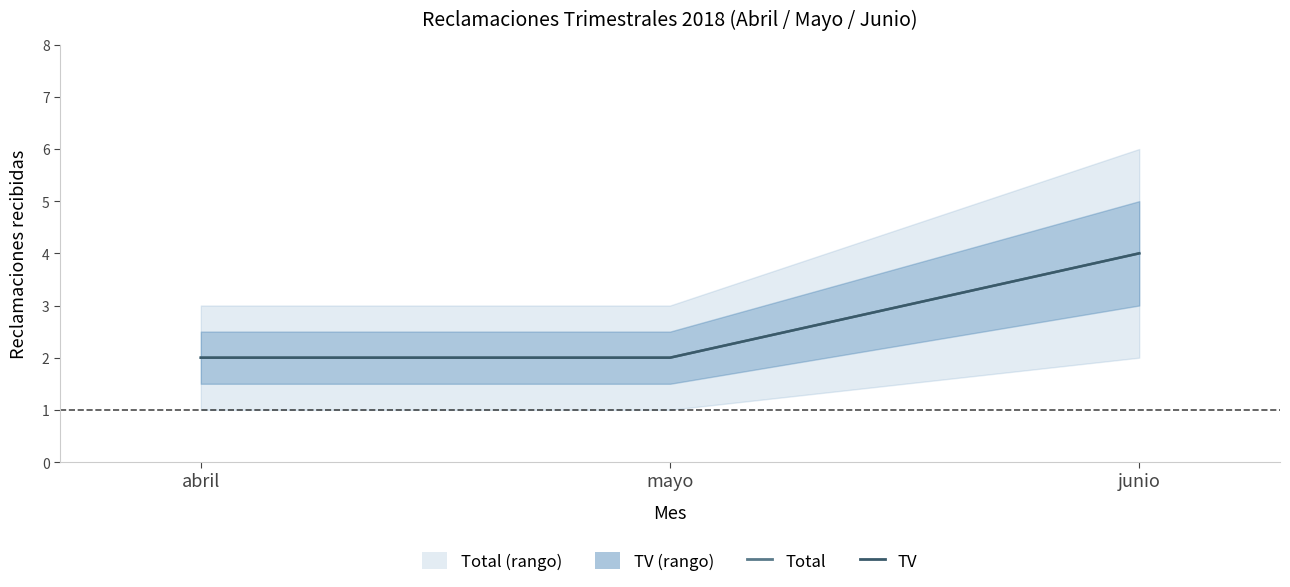

What is the sum of the TV values at abril and junio?

6